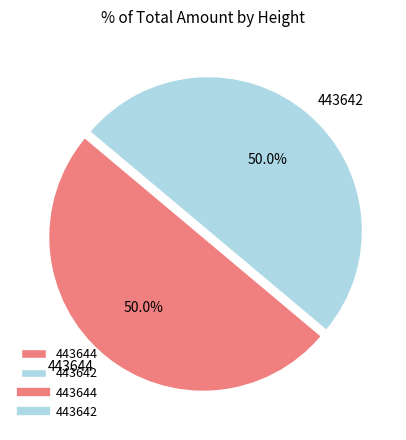

How many slices are in this pie chart?

2